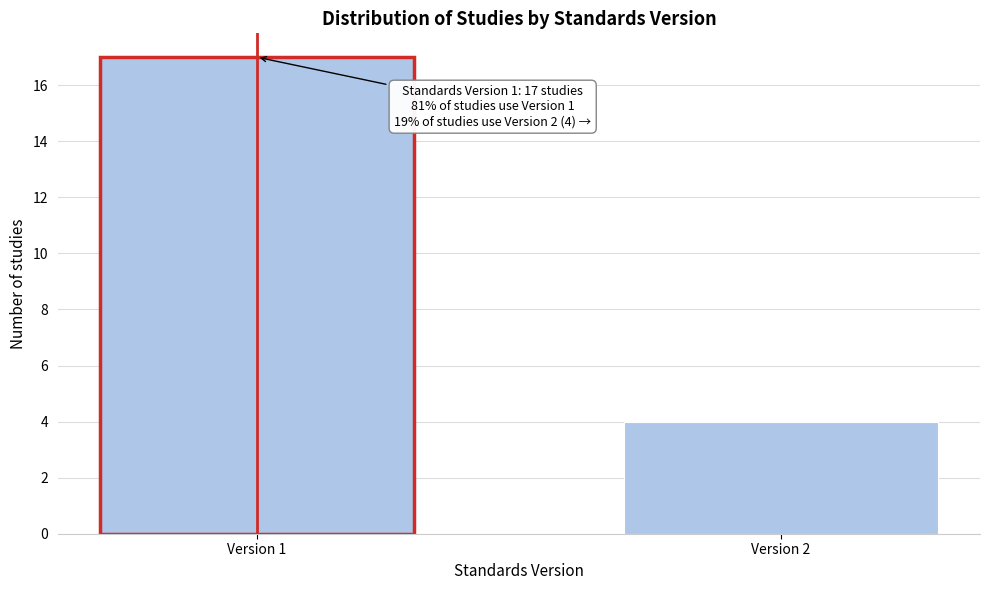

Reading left to right, what are all the values shown in this chart?

17	4